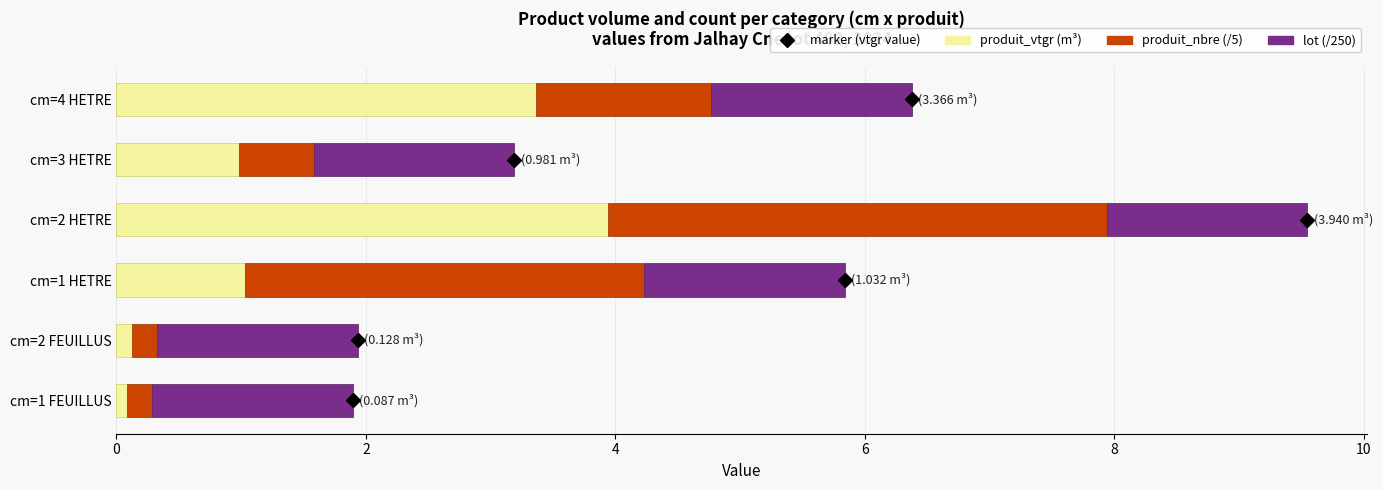

What is the total value across all series at cm=3 HETRE?

3.2